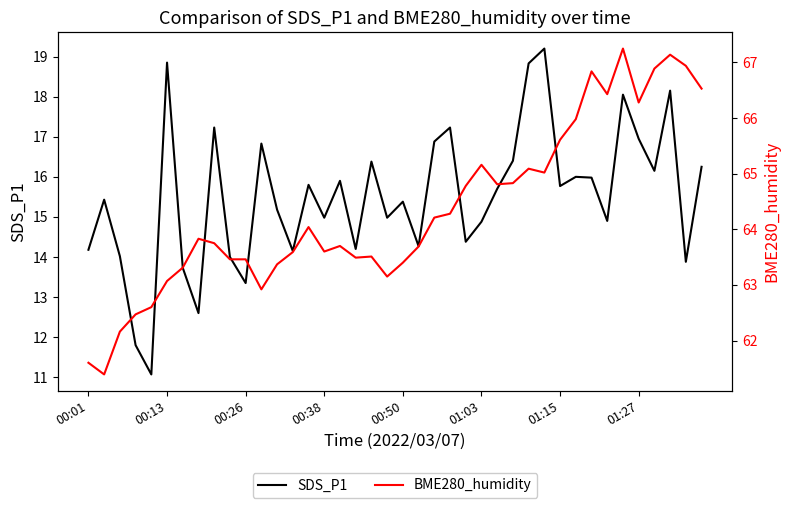

What position from the left is 37?

38